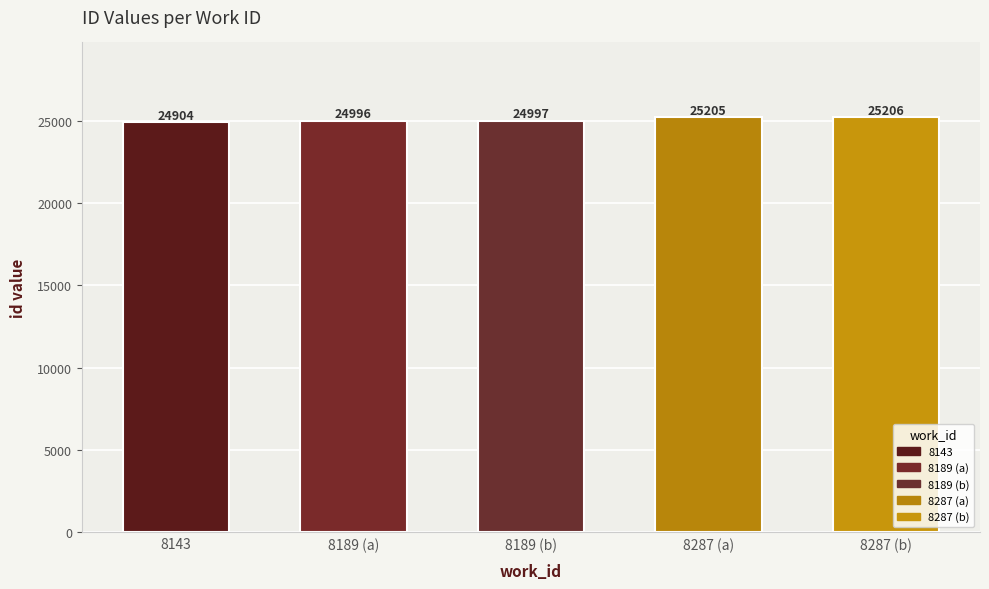

Are the bars grouped side by side (vs. stacked)?

No